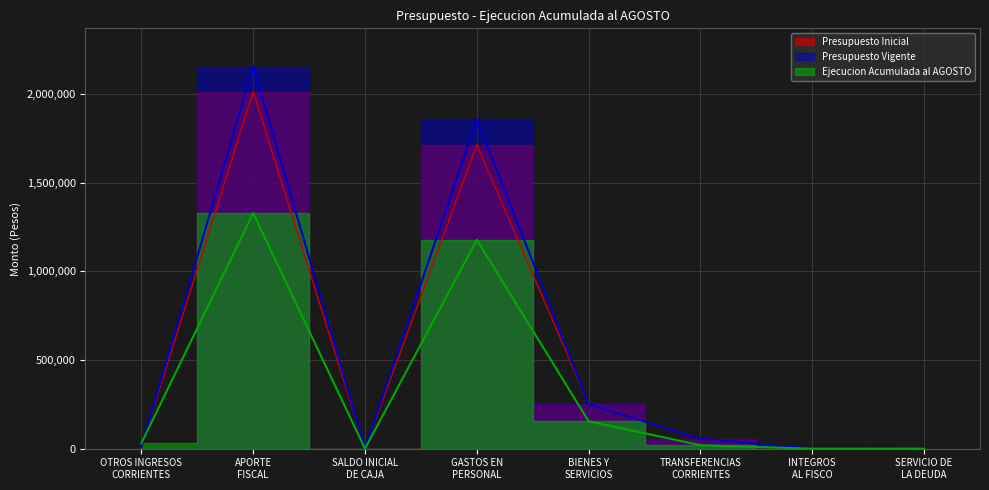

At which category does Presupuesto Vigente reach its first local valley?

SALDO INICIAL
DE CAJA